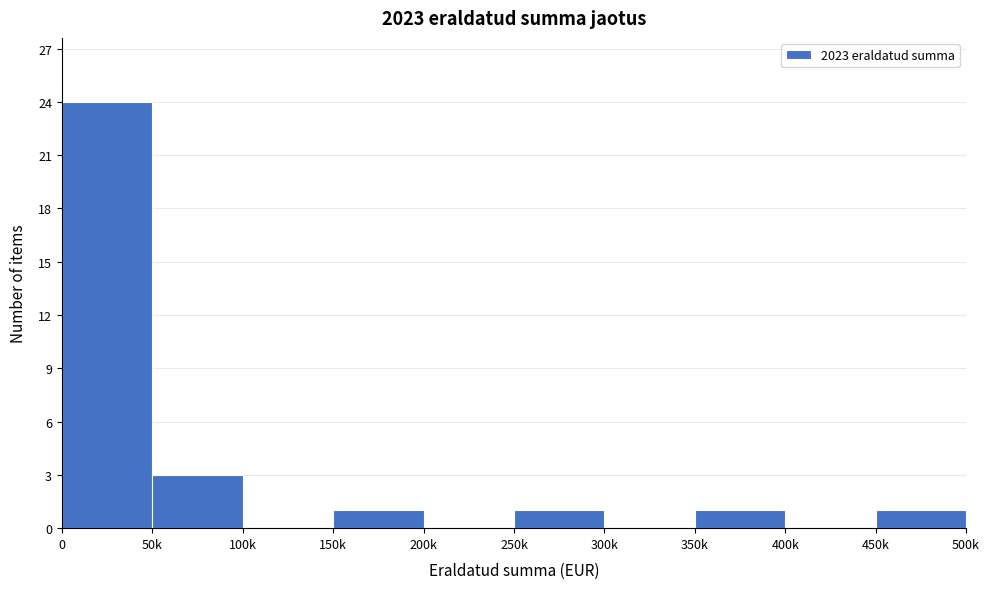

Reading left to right, transcribe all the data shown in this chart.

0=24	50k=3	100k=0	150k=1	200k=0	250k=1	300k=0	350k=1	400k=0	450k=1